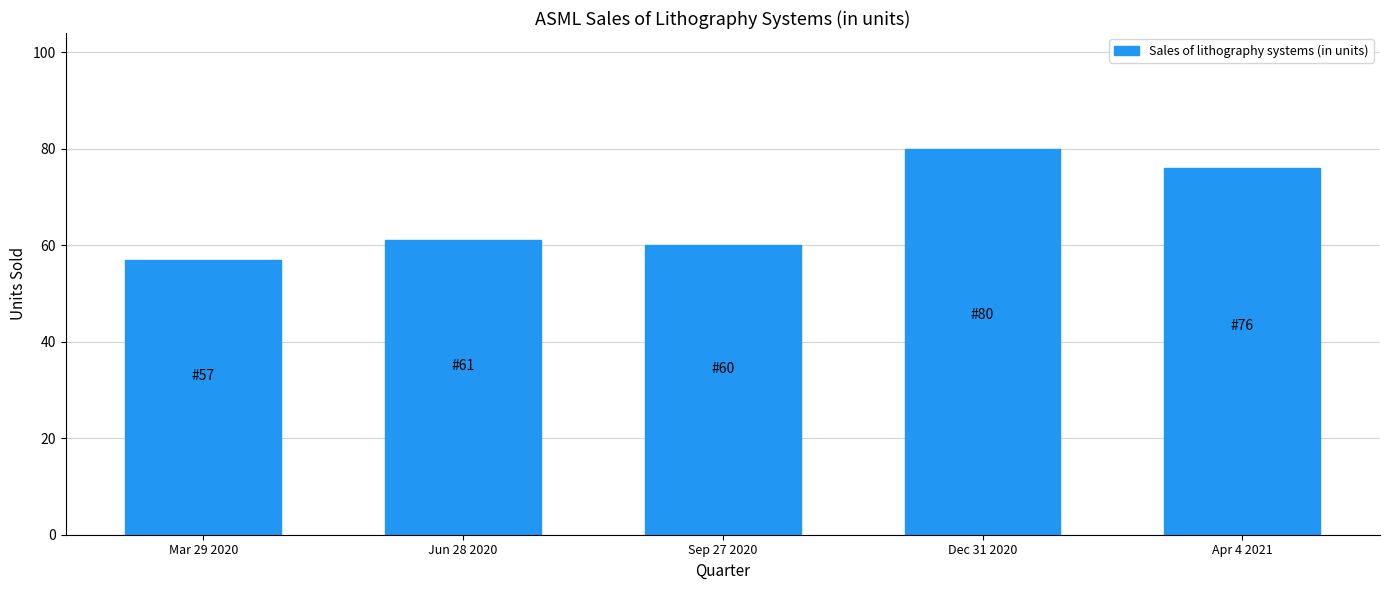

Reading left to right, what are all the values shown in this chart?

57	61	60	80	76